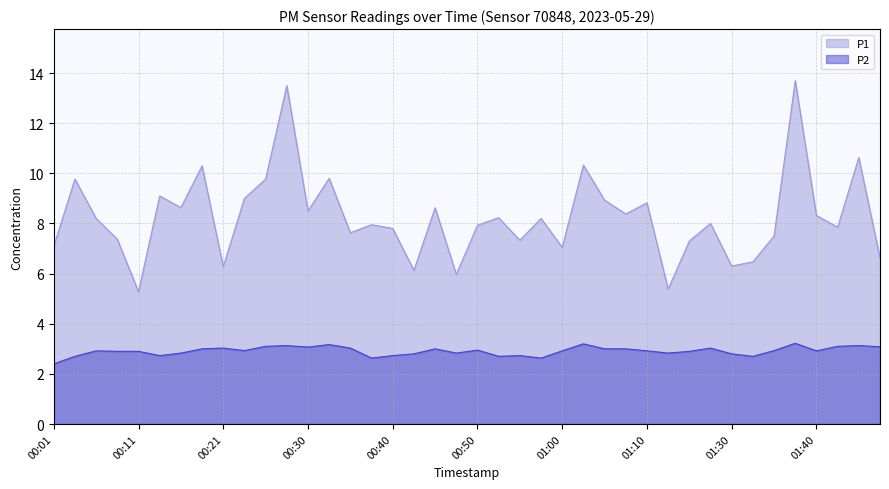

Does the chart have visible grid lines?

Yes